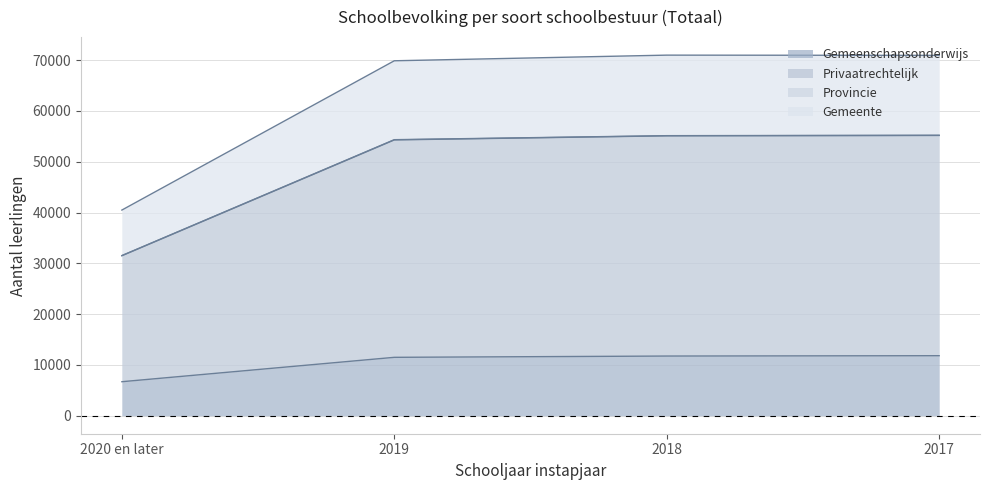

What is the sum of the Gemeente values at 2019 and 2018?

140857